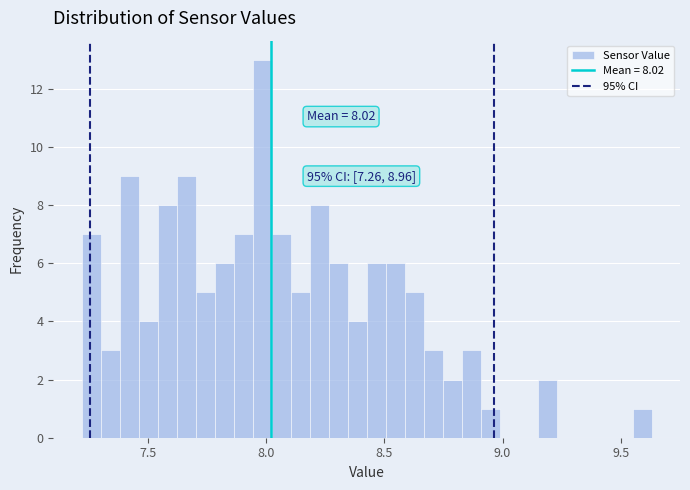

Read against the x-axis, roughly where is the centre of the tallest bar?

8.00